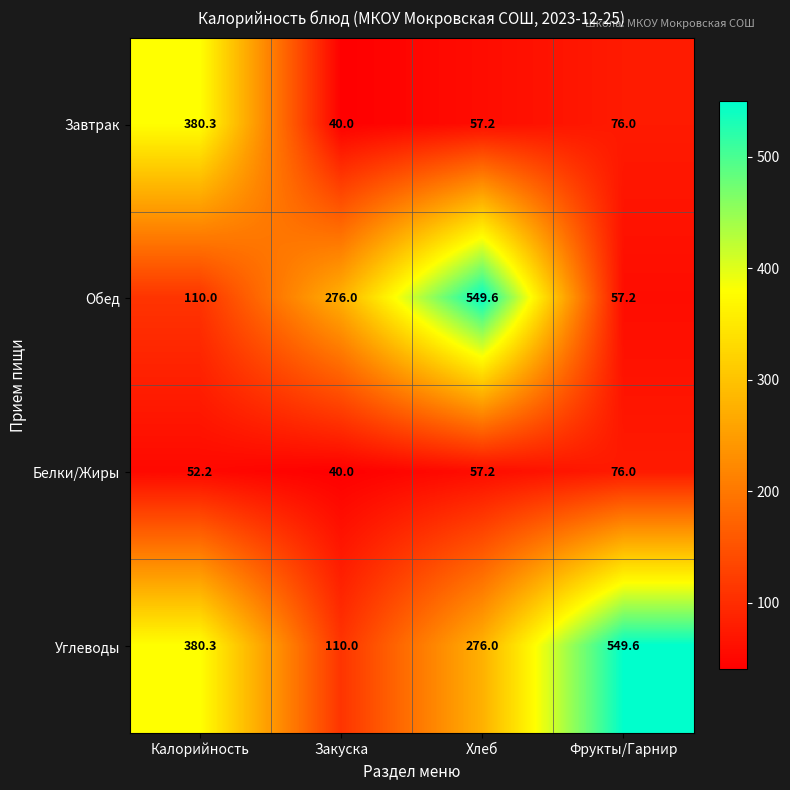

Is it true that Углеводы equals 54.4 at Закуска?

False